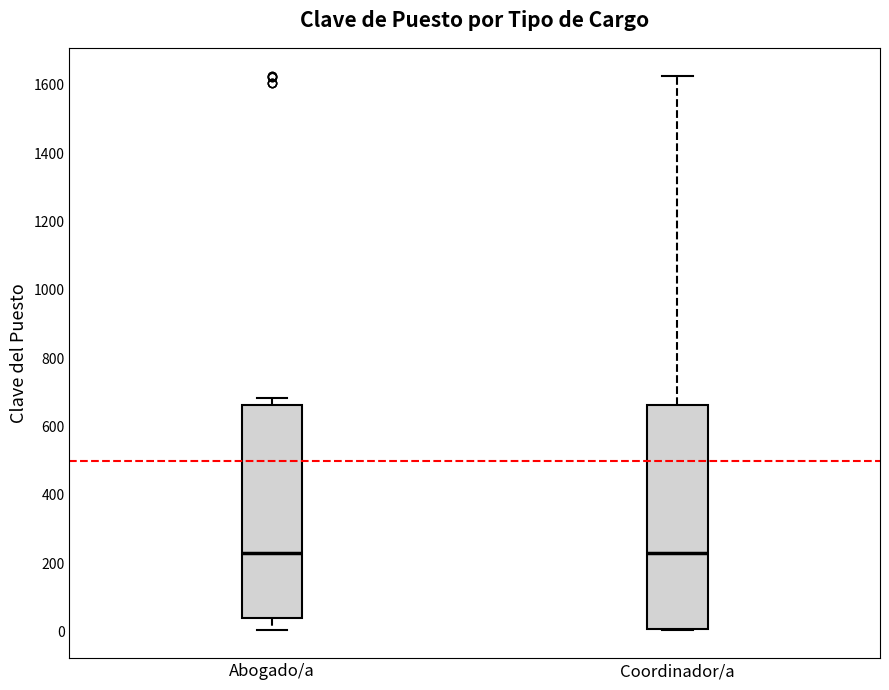

Comparing the boxes themselves (not the whiskers), which one is the tallest?

Coordinador/a